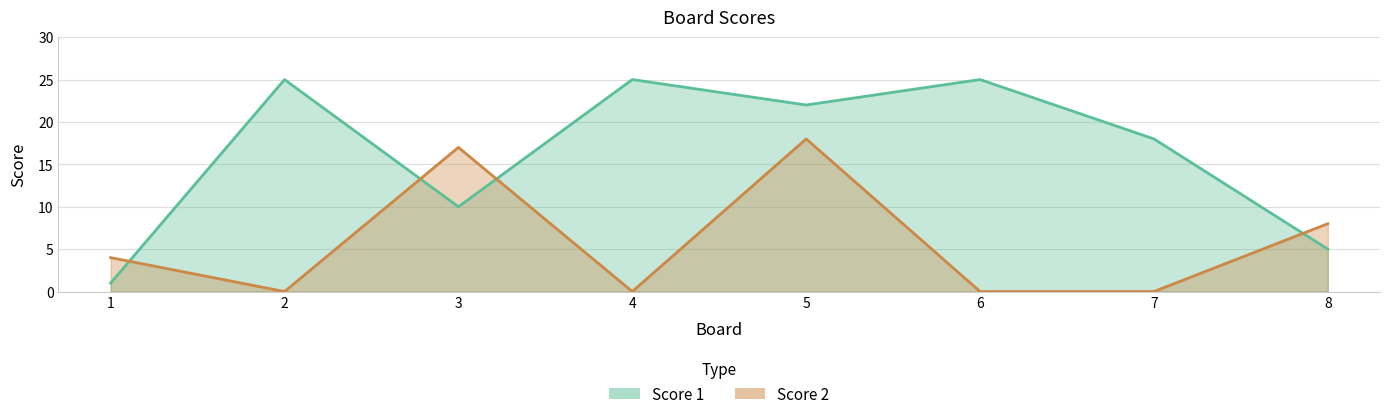

How many interior local valleys does the Score 1 series have?

2